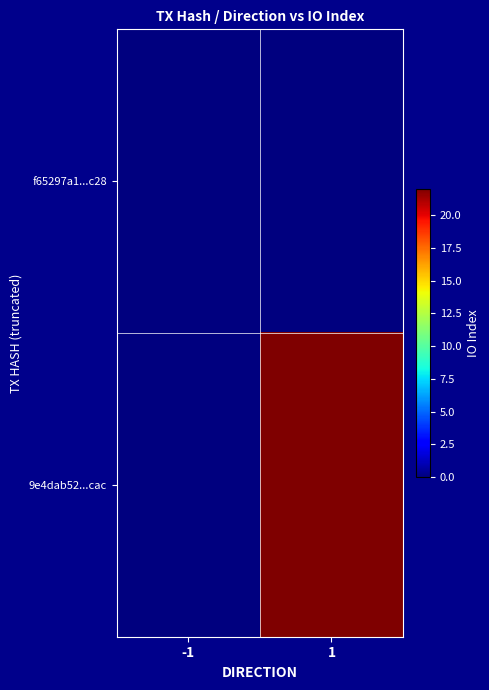

Which series changed the most between -1 and 1?

9e4dab52...cac